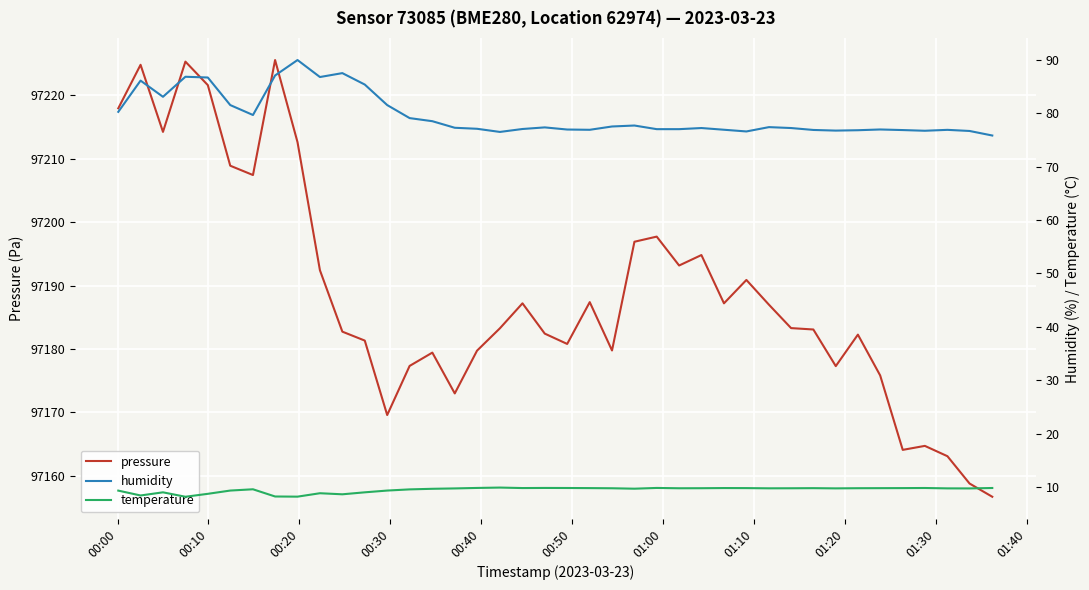

What is the value of the pressure point at the 37th from the left?

97164.7